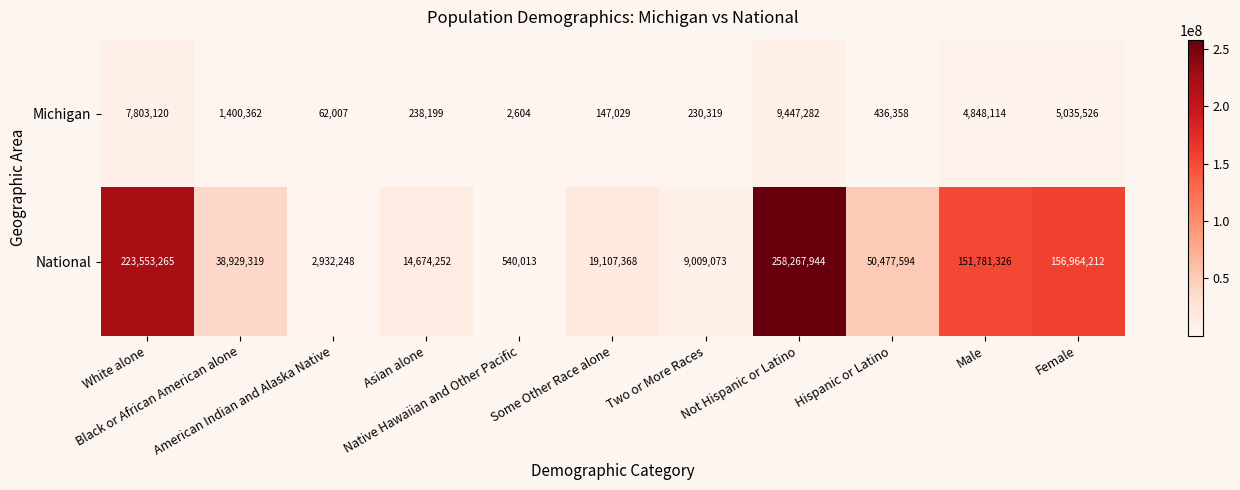

What is the difference between the second highest and second lowest values in the Michigan series?

7741113